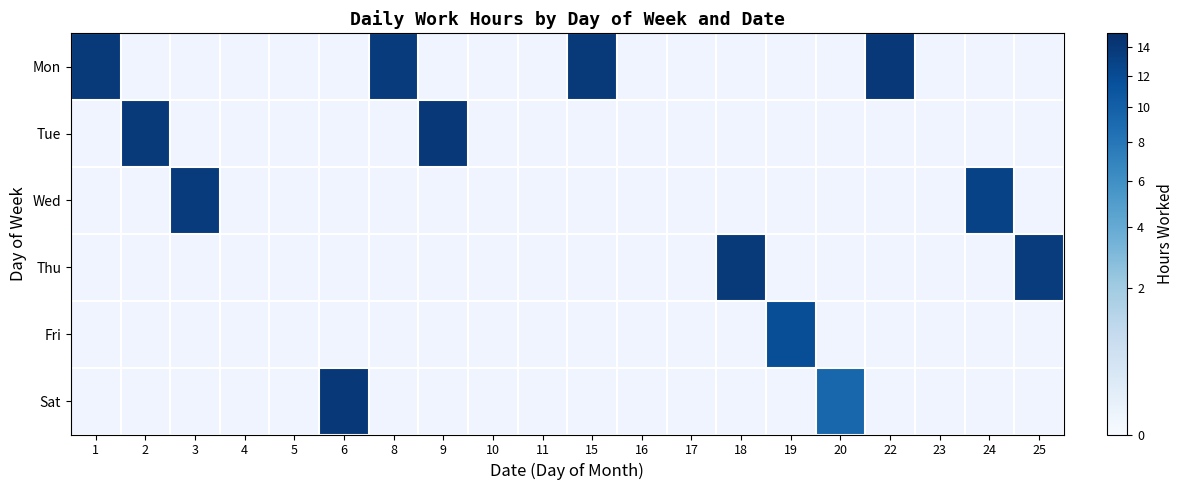

Rank the series at 8 from highest to lowest value.

Mon, Tue, Wed, Thu, Fri, Sat